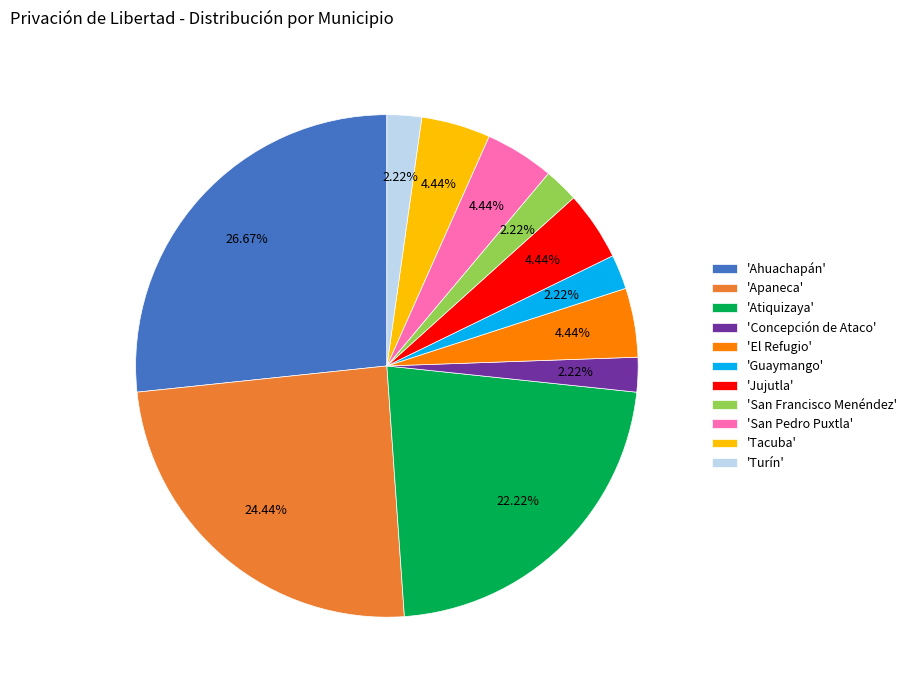

Between 'Jujutla' and 'Ahuachapán', which is larger?

'Ahuachapán'